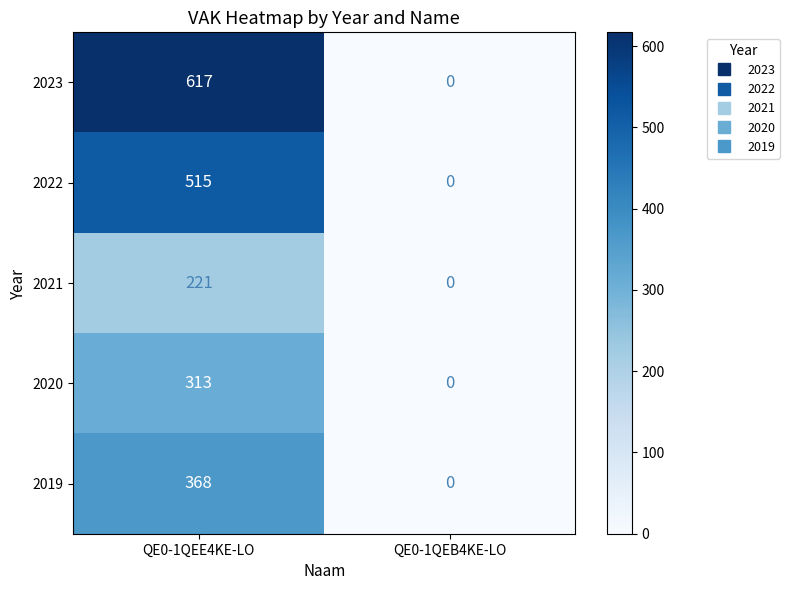

What is the sum of all 2022 values?

515